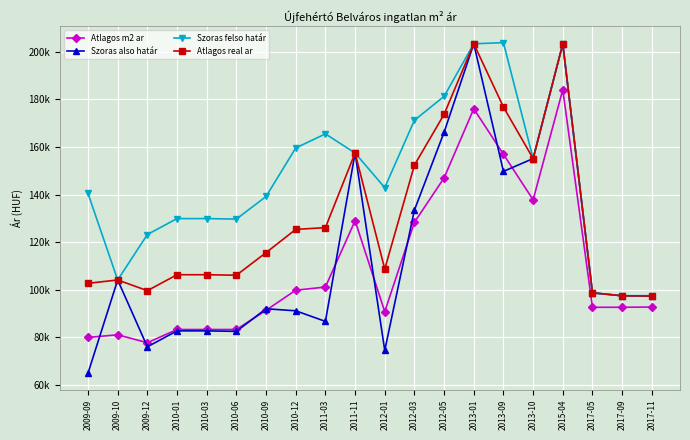

In Szoras felso határ, how many points are lower than both neighbors (excluding endpoints)?

5